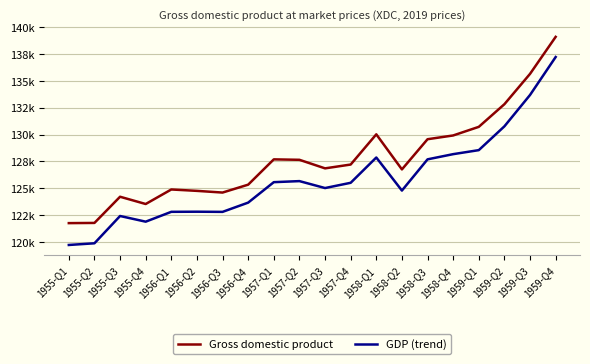

The GDP (trend) series shows 128544.1 at 1959-Q1. True or false?

True